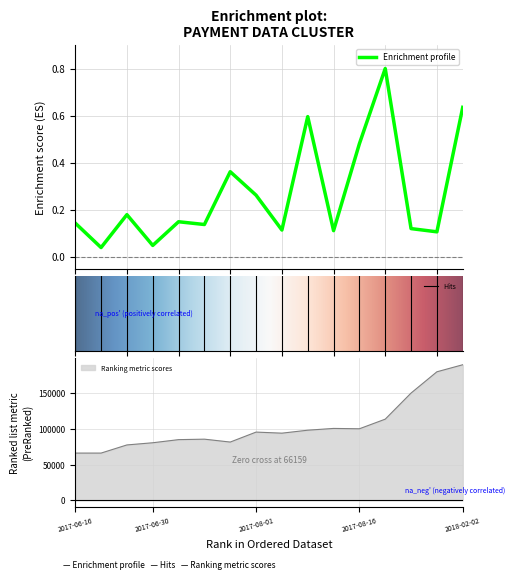

True or false: solicitud_transferencia and monto_factura intersect in this chart.

False